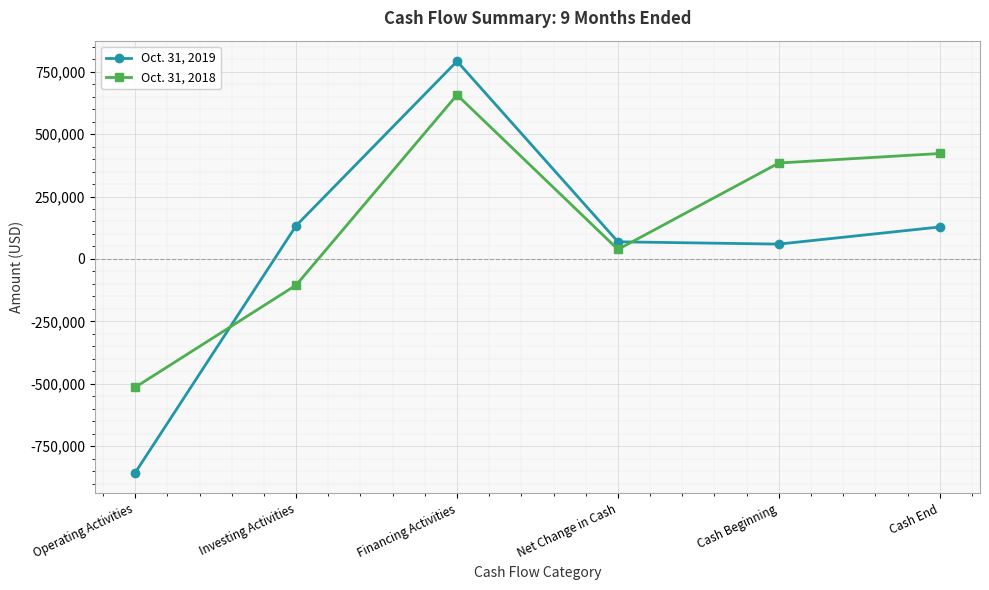

In Oct. 31, 2018, how many points are higher than both neighbors (excluding endpoints)?

1